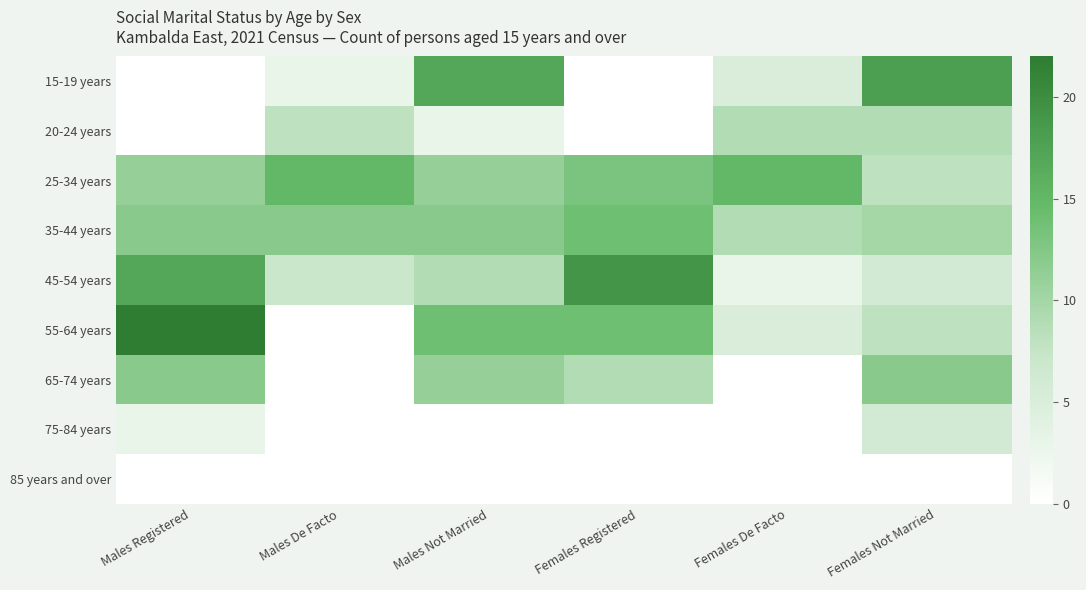

Which category has the highest value across all series?

Males Registered